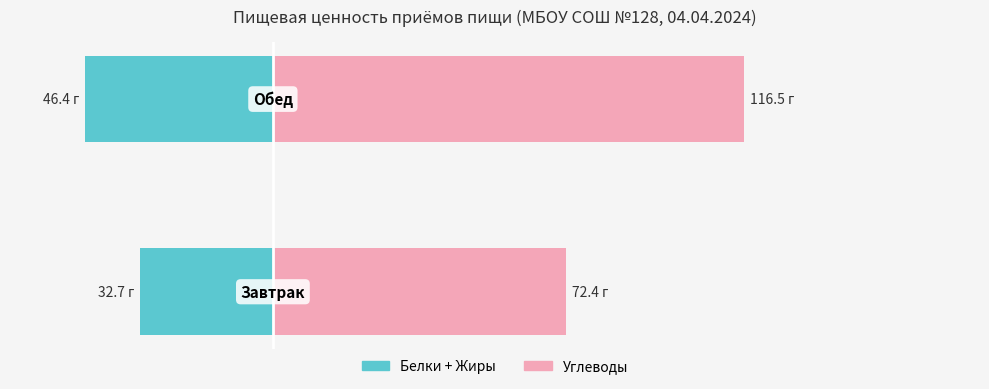

Reading right to left, what are all the values shown in this chart?

Белки+Жиры: -46.4	-32.7
Углеводы: 116.5	72.4